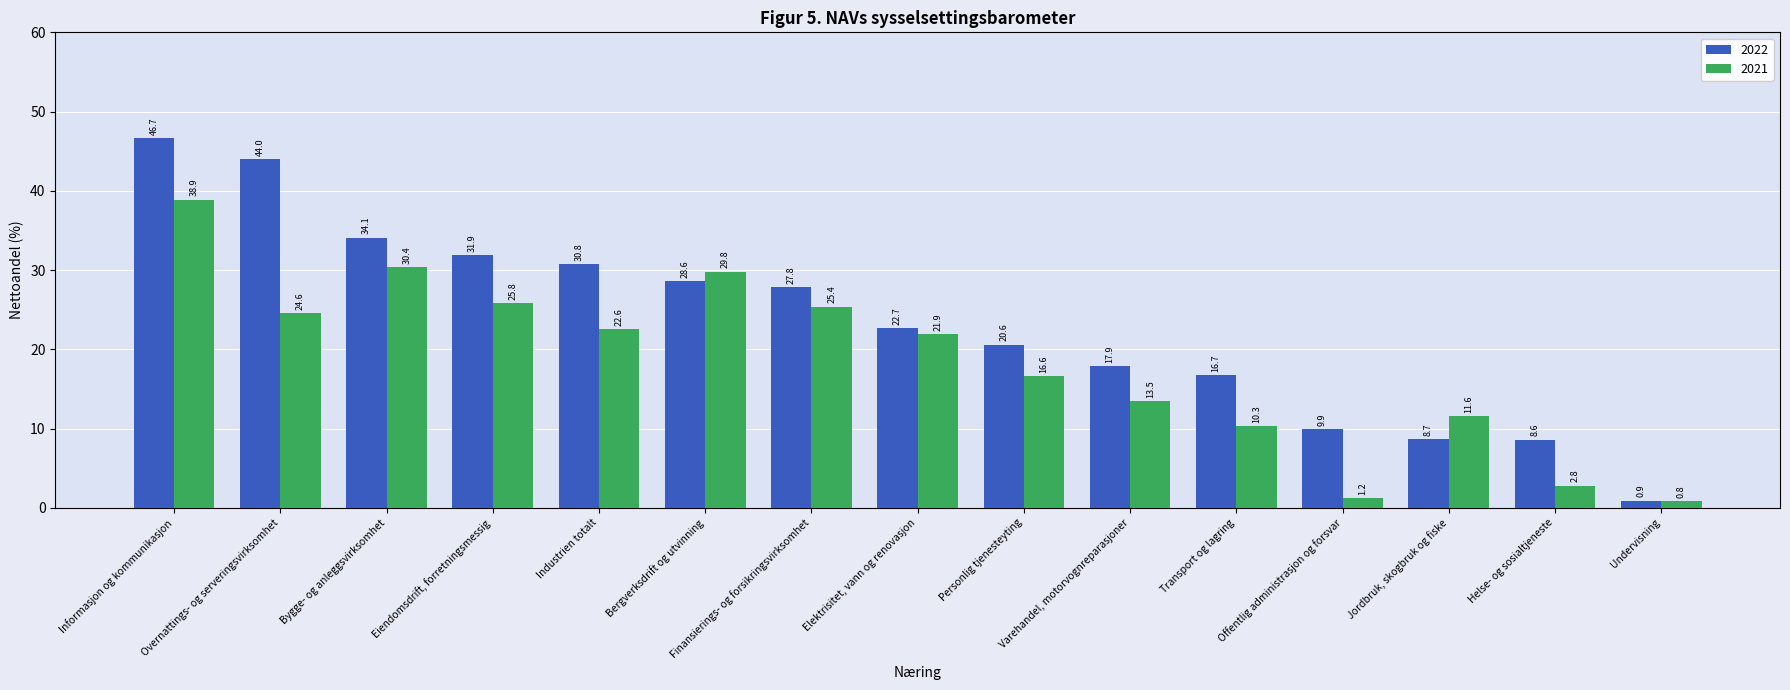

What is the highest value of the 2022 series?

46.7